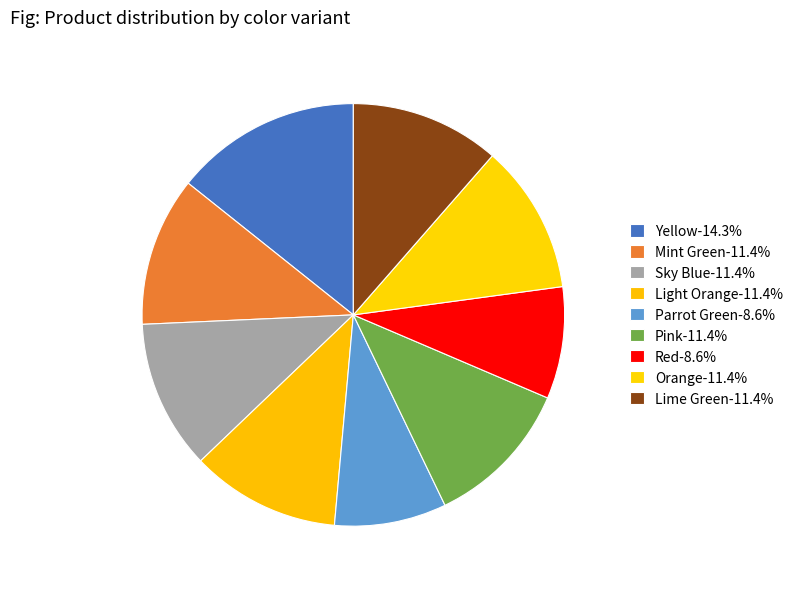

To the nearest percent, what portion does Sky Blue represent?

11%